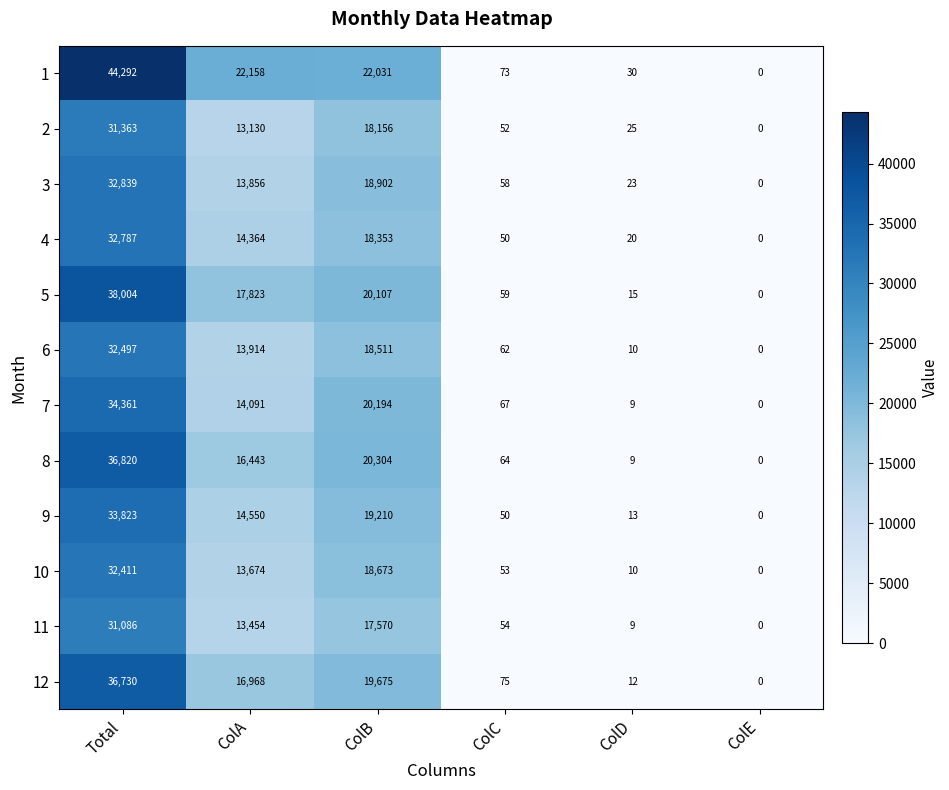

What is the difference between the second highest and minimum values in the 1 series?

22158